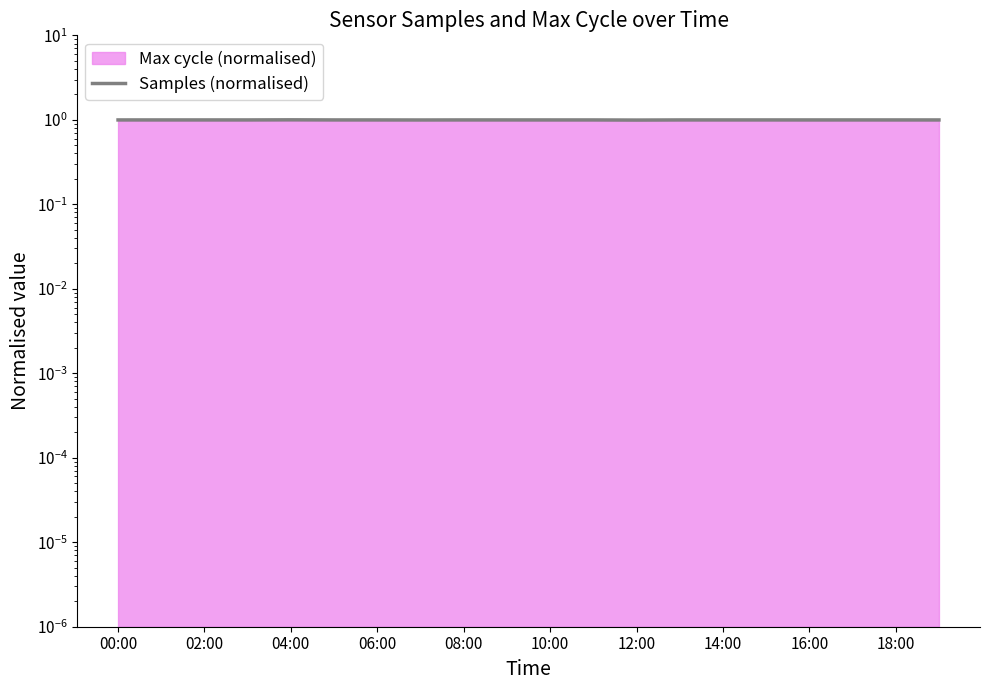

Which label corresponds to the largest value in the chart?

04:00